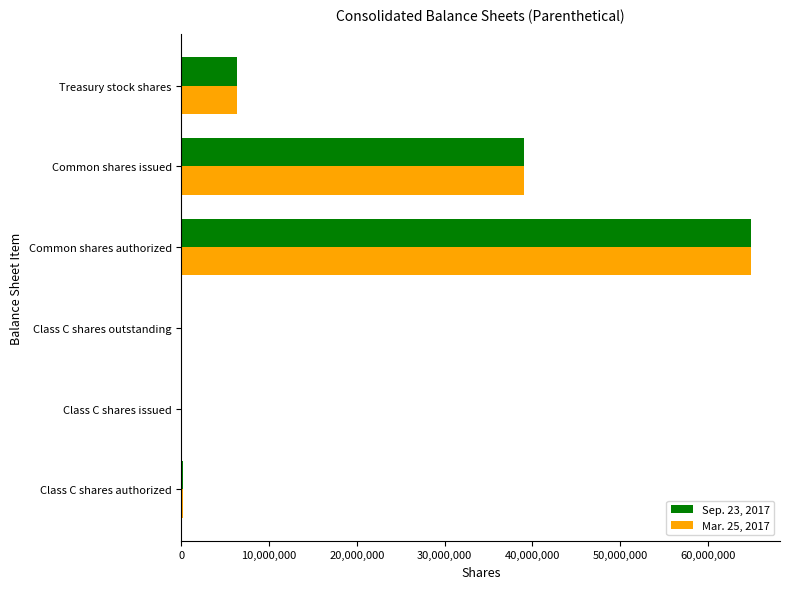

The Sep. 23, 2017 series shows 6330008 at Treasury stock shares. True or false?

True